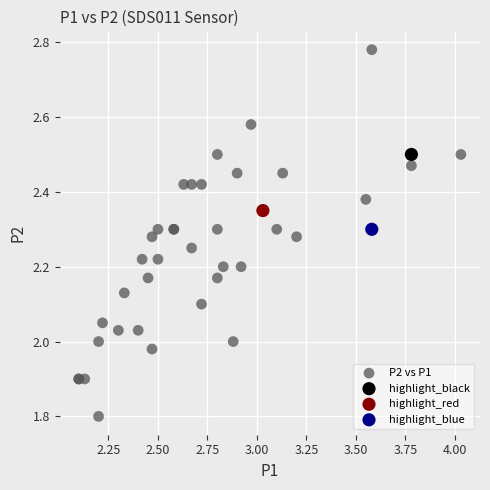

What are all the series names shown in the legend?

P2 vs P1, highlight_black, highlight_red, highlight_blue